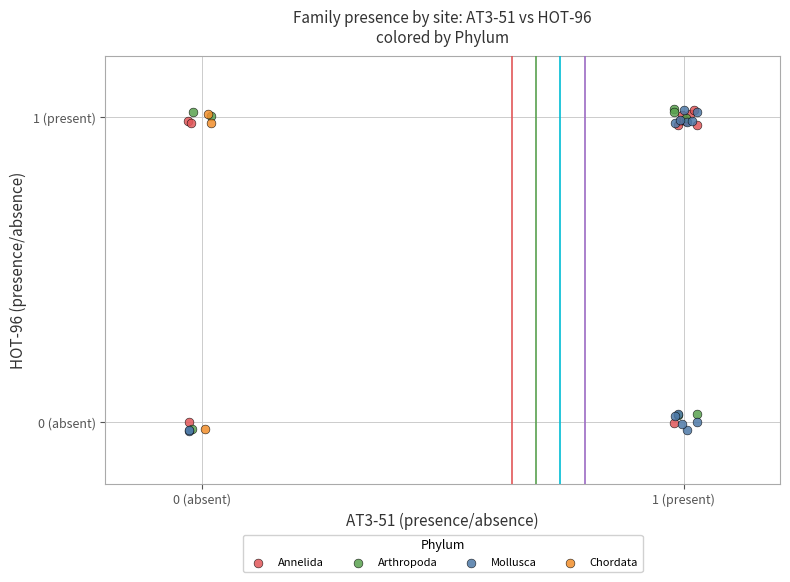

What are all the series names shown in the legend?

Annelida, Arthropoda, Mollusca, Chordata